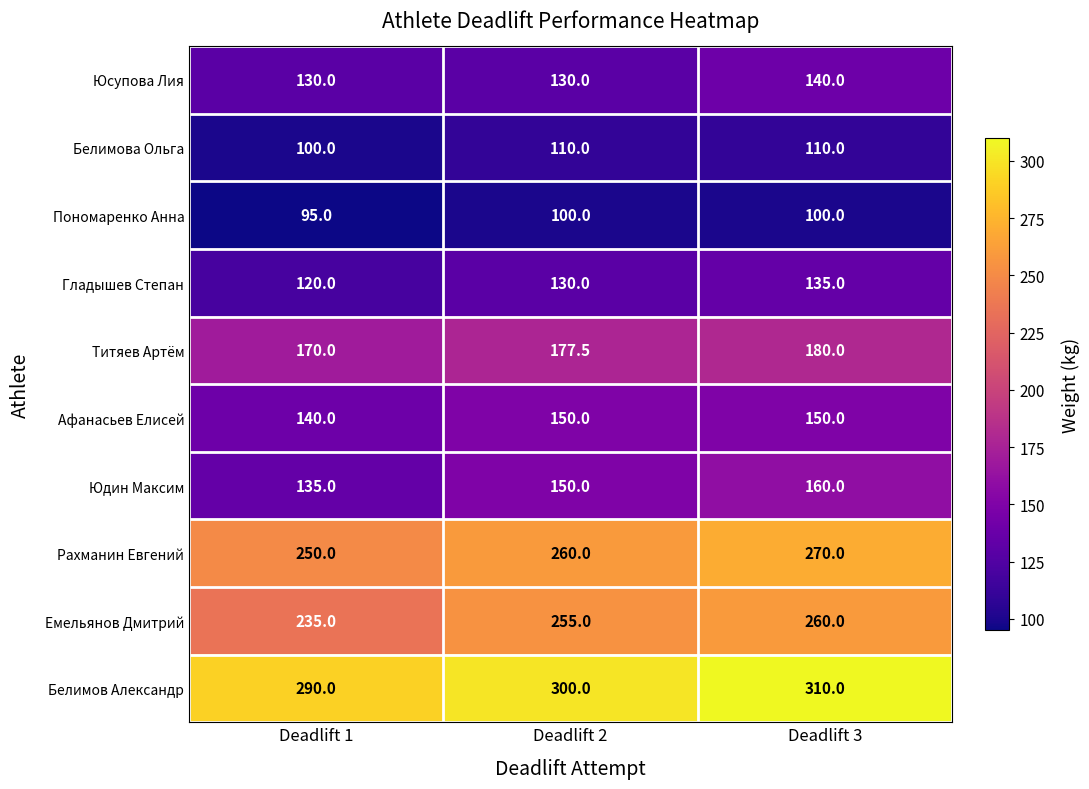

What is the difference between the maximum and minimum values in the Рахманин Евгений series?

20.0